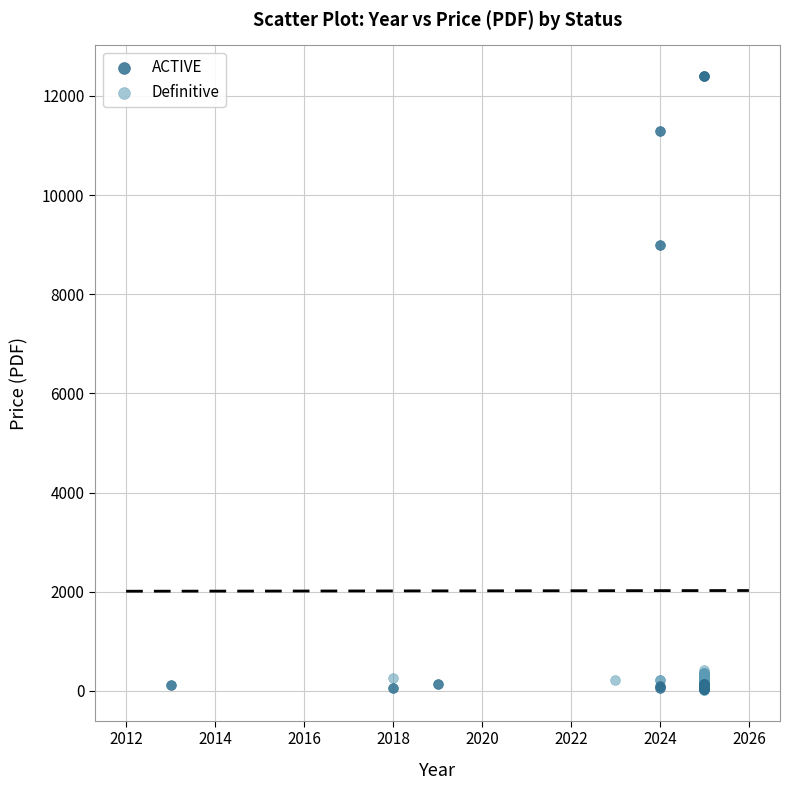

Which series reaches the maximum Y coordinate?

ACTIVE